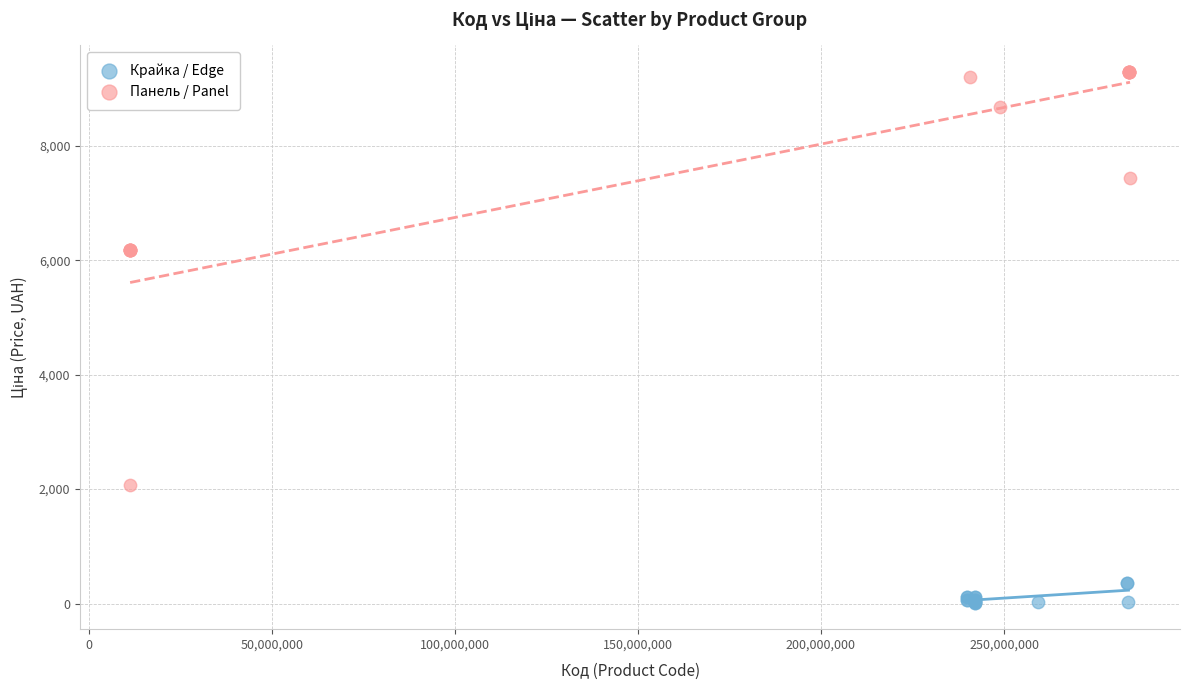

Which series contains the highest Y value?

Панель / Panel